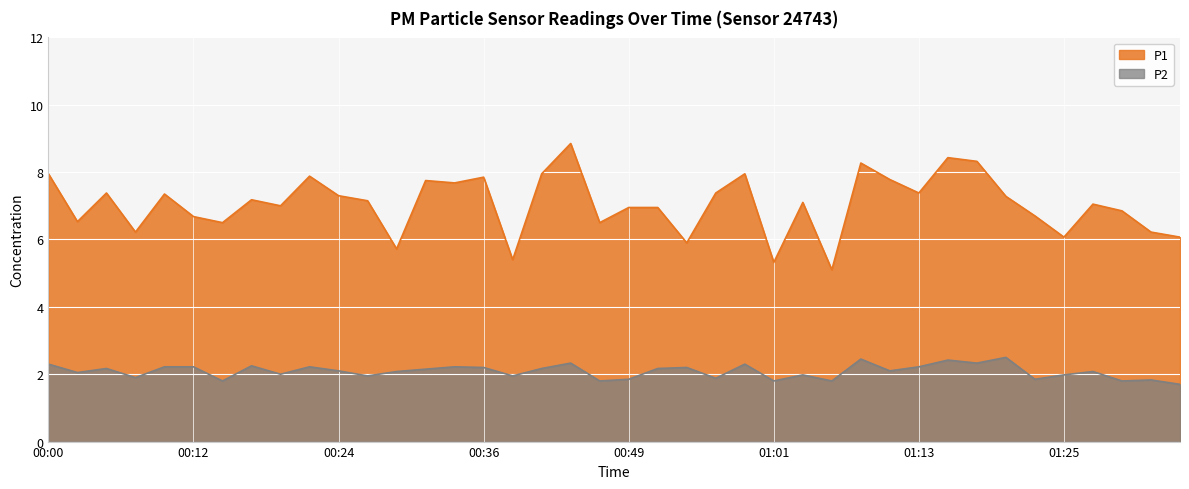

Which series has the largest total across all categories?

P1